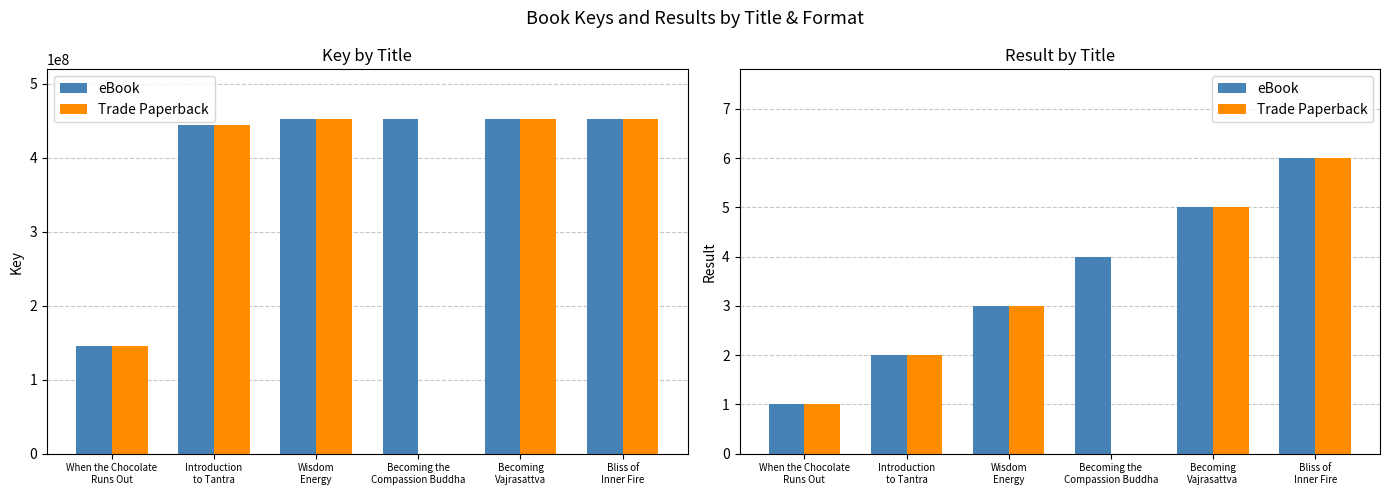

What is the label of the 2nd bar from the right?

Becoming
Vajrasattva